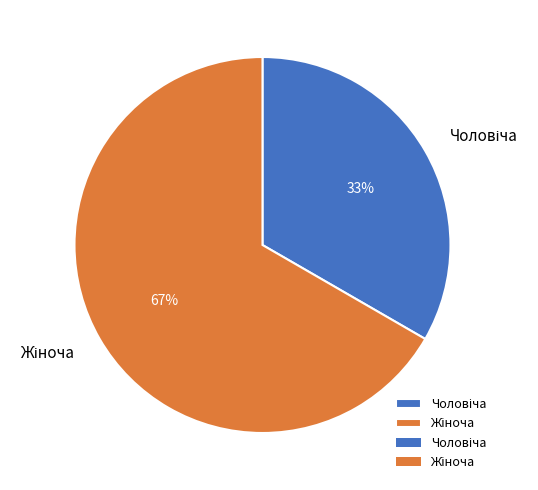

How many slices are in this pie chart?

2